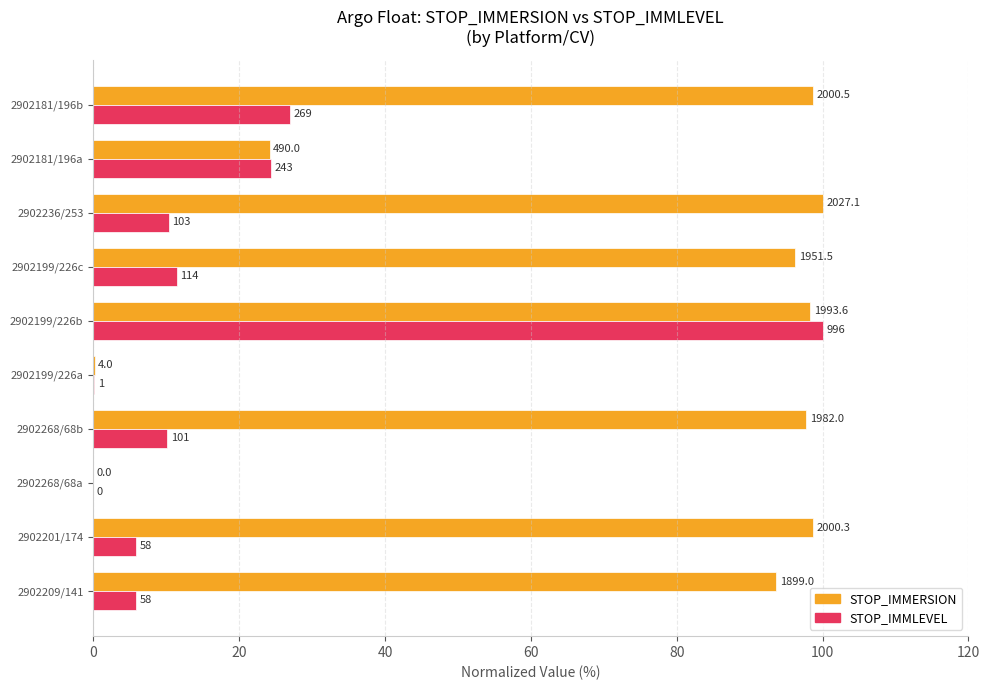

What is the value of the STOP_IMMERSION bar at the 8th from the left?

100.0